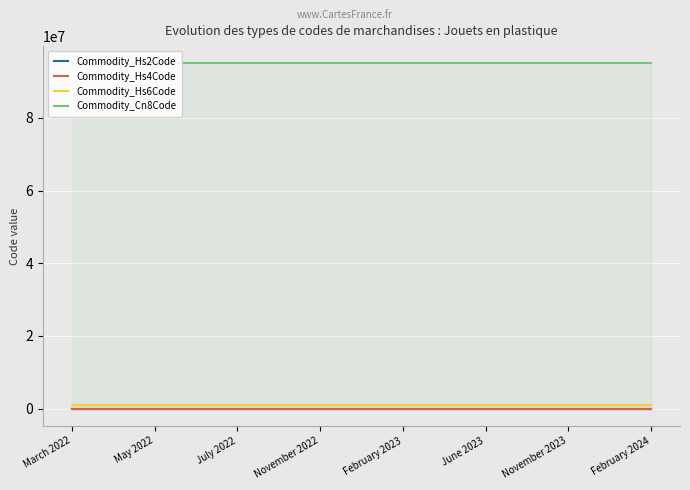

True or false: Commodity_Hs6Code and Commodity_Hs2Code cross at least once.

False